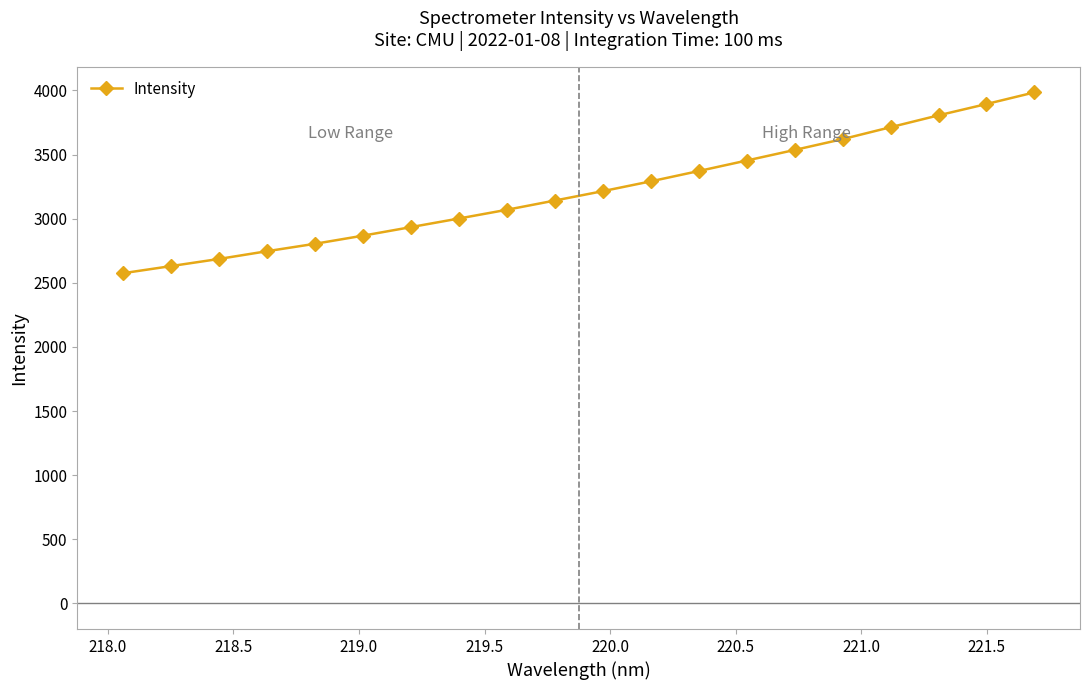

What is the sum of all values?

64342.5